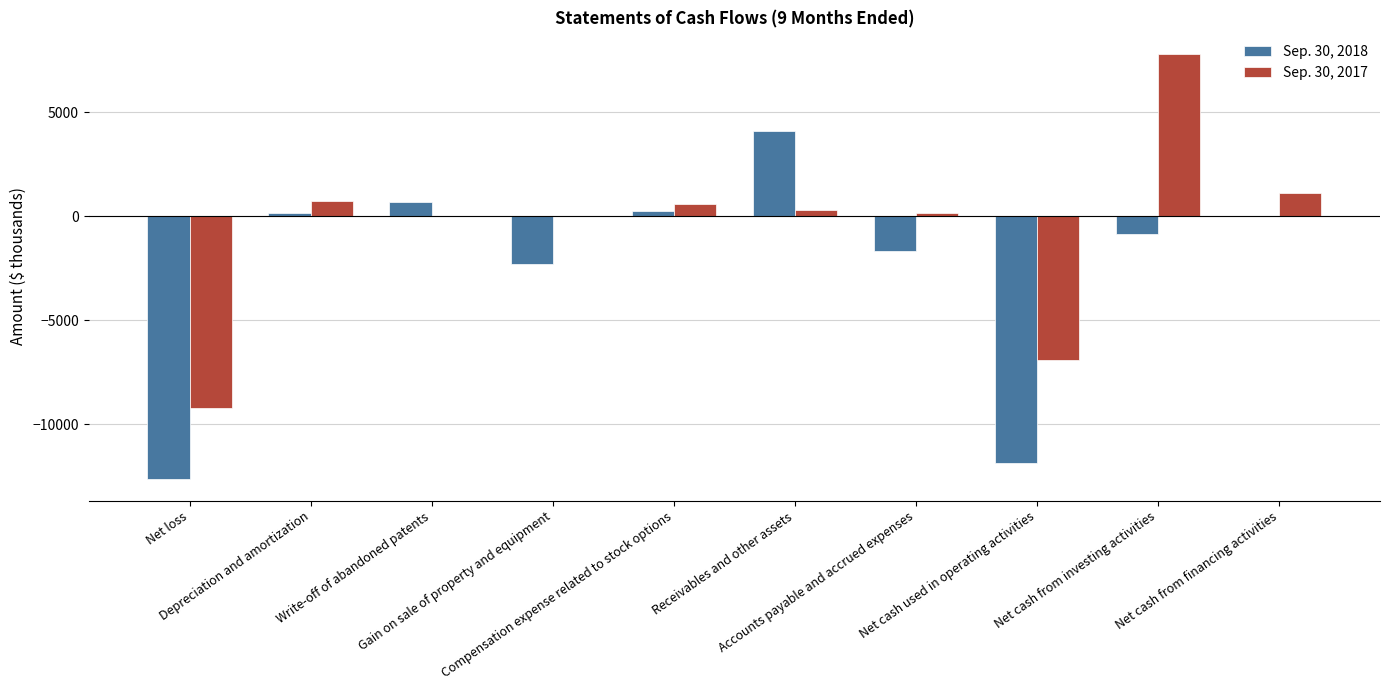

Reading left to right, what are all the values shown in this chart?

Sep. 30, 2018: Net loss=-12649	Depreciation and amortization=135	Write-off of abandoned patents=673	Gain on sale of property and equipment=-2286	Compensation expense related to stock options=268	Receivables and other assets=4090	Accounts payable and accrued expenses=-1695	Net cash used in operating activities=-11867	Net cash from investing activities=-873	Net cash from financing activities=0
Sep. 30, 2017: Net loss=-9232	Depreciation and amortization=722	Write-off of abandoned patents=0	Gain on sale of property and equipment=0	Compensation expense related to stock options=611	Receivables and other assets=319	Accounts payable and accrued expenses=174	Net cash used in operating activities=-6905	Net cash from investing activities=7814	Net cash from financing activities=1113